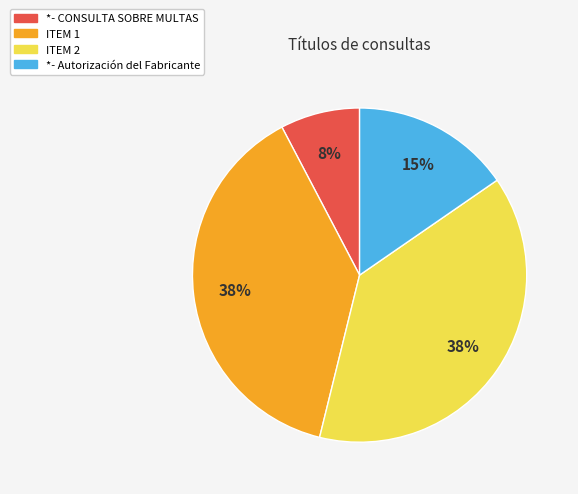

Which slice is the smallest?

*- CONSULTA SOBRE MULTAS